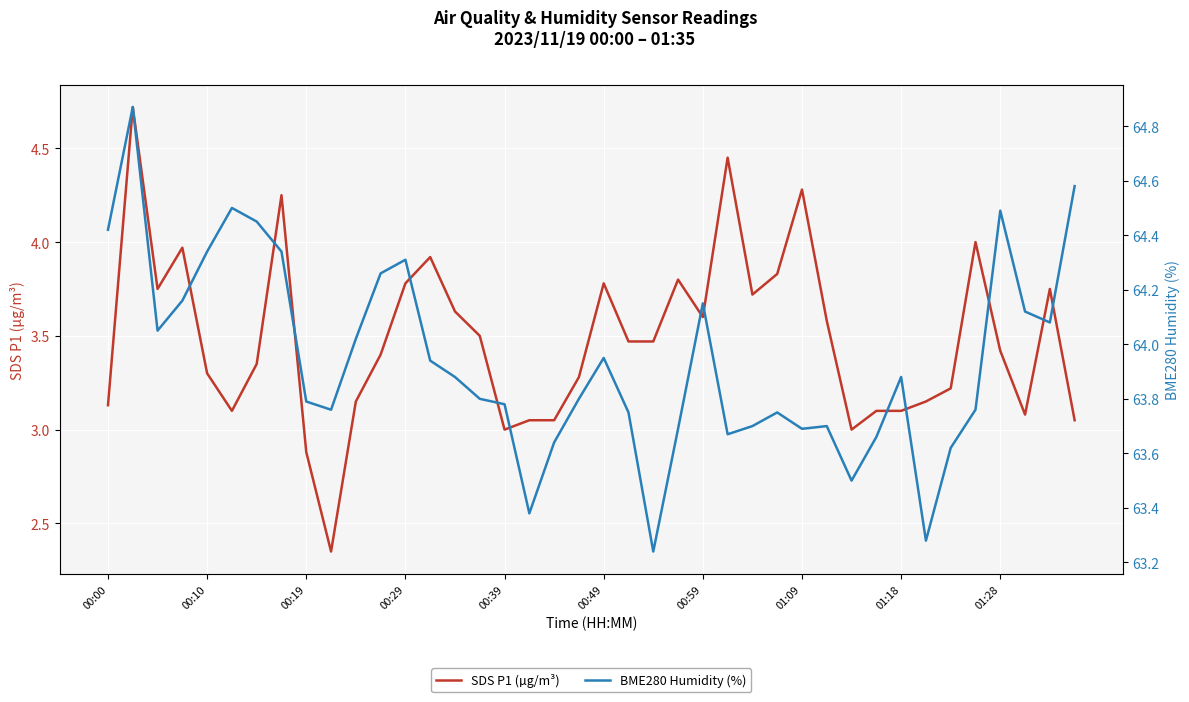

Reading right to left, what are all the values shown in this chart?

SDS P1 (µg/m³): 3.0	3.8	3.1	3.4	4.0	3.2	3.1	3.1	3.1	3.0	3.6	4.3	3.8	3.7	4.5	3.6	3.8	3.5	3.5	3.8	3.3	3.0	3.0	3.0	3.5	3.6	3.9	3.8	3.4	3.1	2.4	2.9	4.2	3.4	3.1	3.3	4.0	3.8	4.7	3.1
BME280 Humidity (%): 64.6	64.1	64.1	64.5	63.8	63.6	63.3	63.9	63.7	63.5	63.7	63.7	63.8	63.7	63.7	64.2	63.7	63.2	63.8	64.0	63.8	63.6	63.4	63.8	63.8	63.9	63.9	64.3	64.3	64.0	63.8	63.8	64.3	64.5	64.5	64.3	64.2	64.0	64.9	64.4